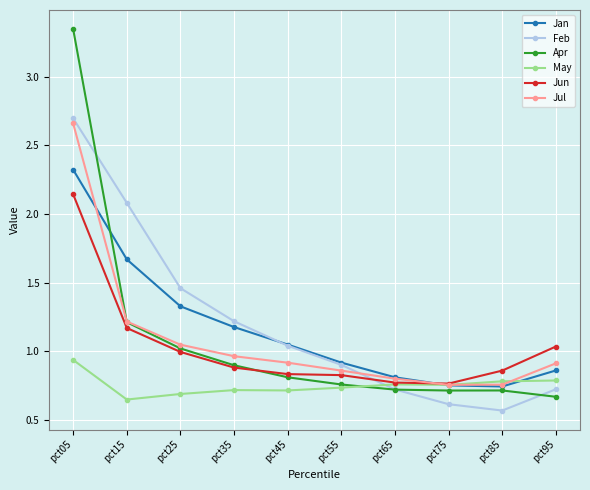

Count the number of categories in the chart.

10